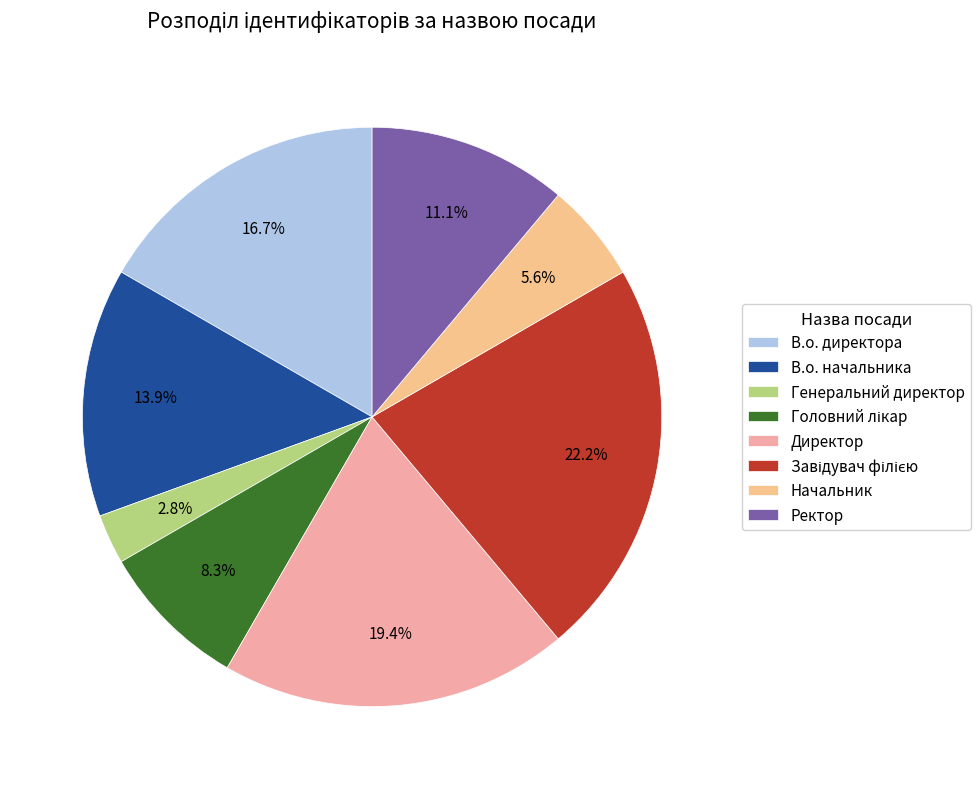

What is the ratio of the value at Директор to the value at В.о. начальника?

1.4